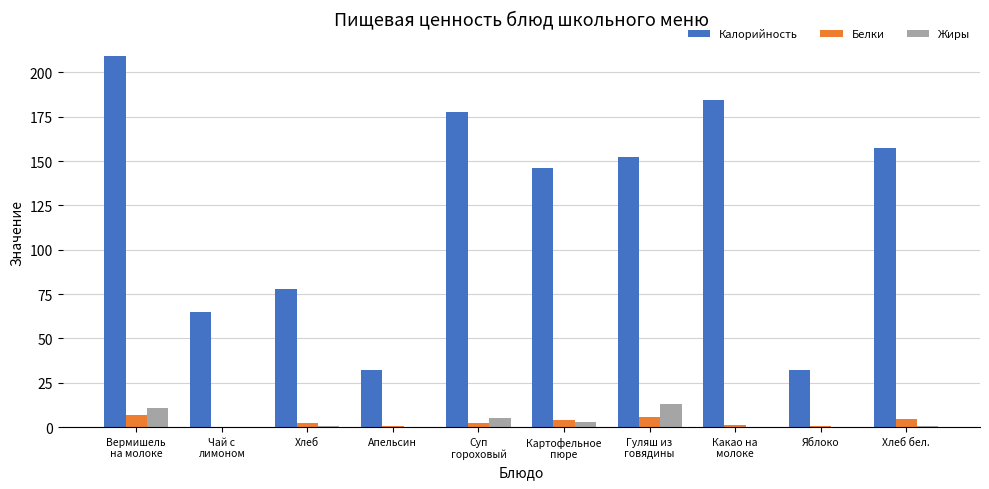

What is the sum of all Жиры values?

33.2